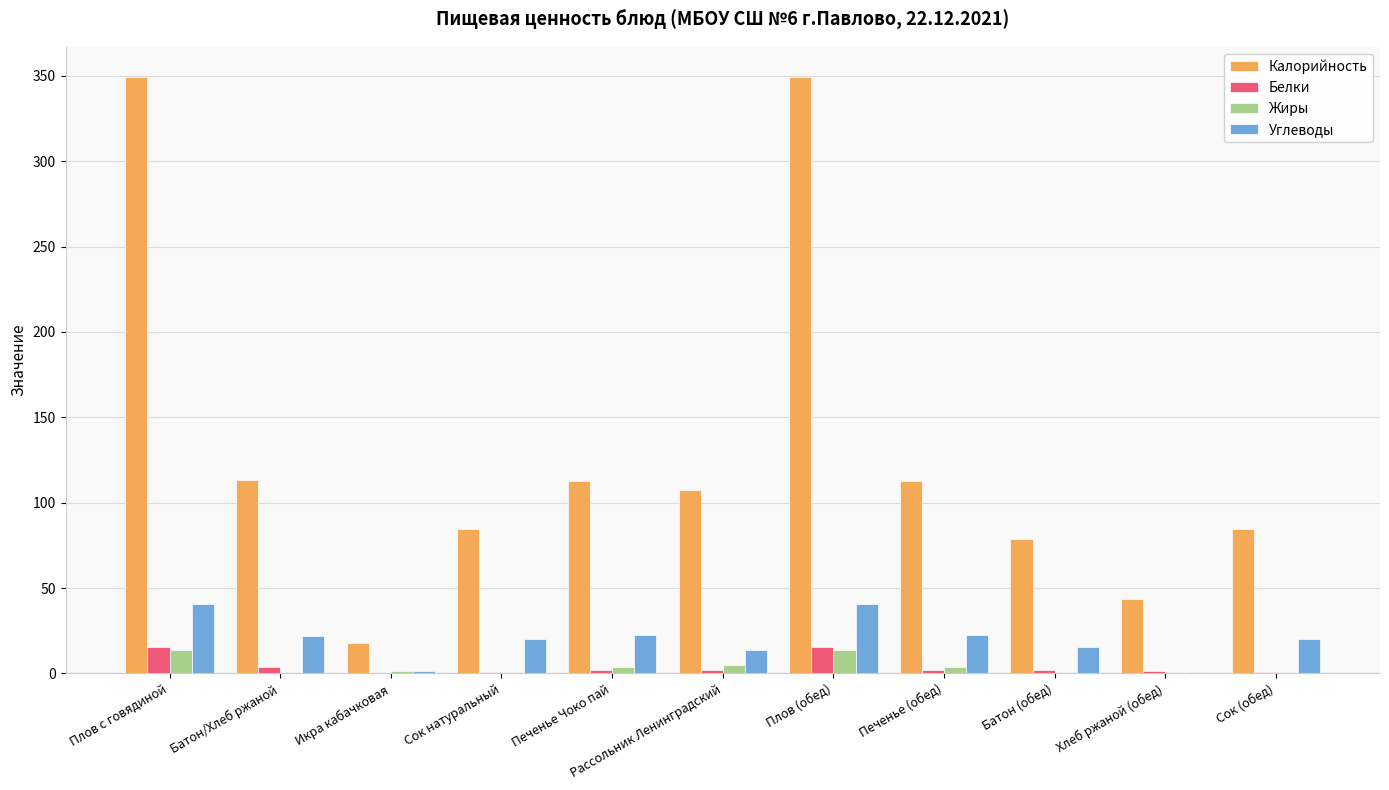

What is the spread (max minus min) of values at Сок (обед)?

84.4